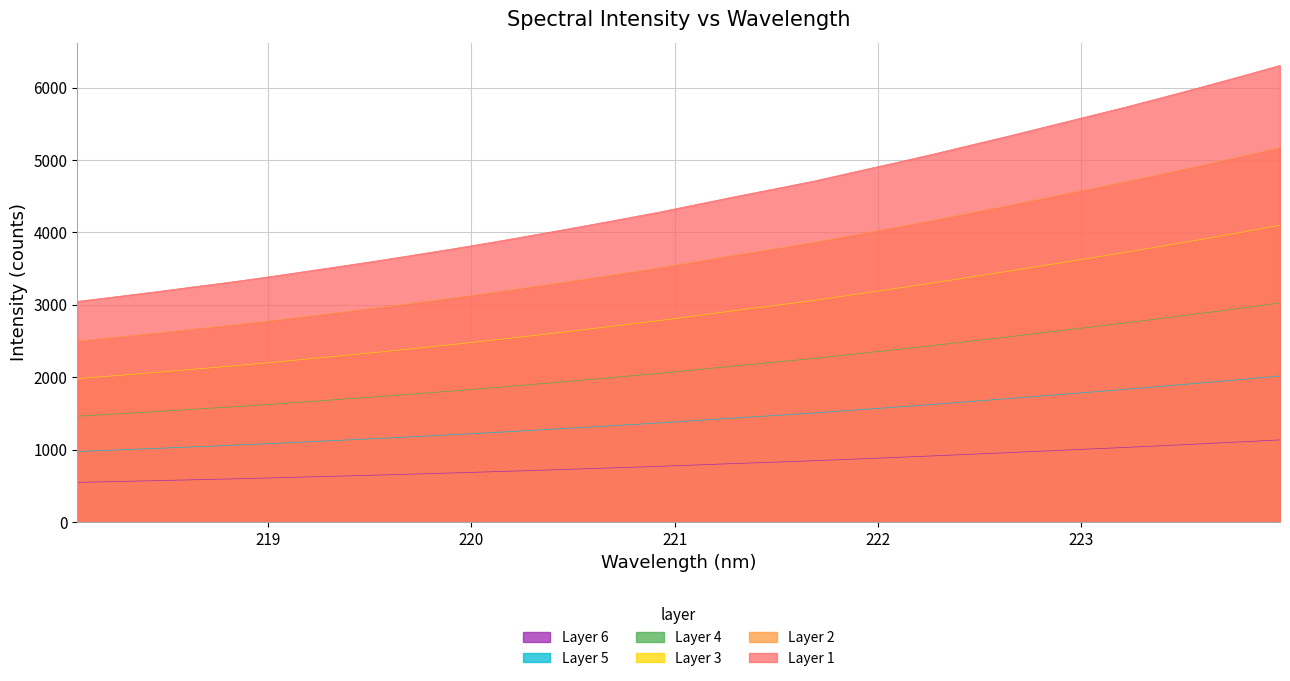

What is the smallest value displayed?

548.6